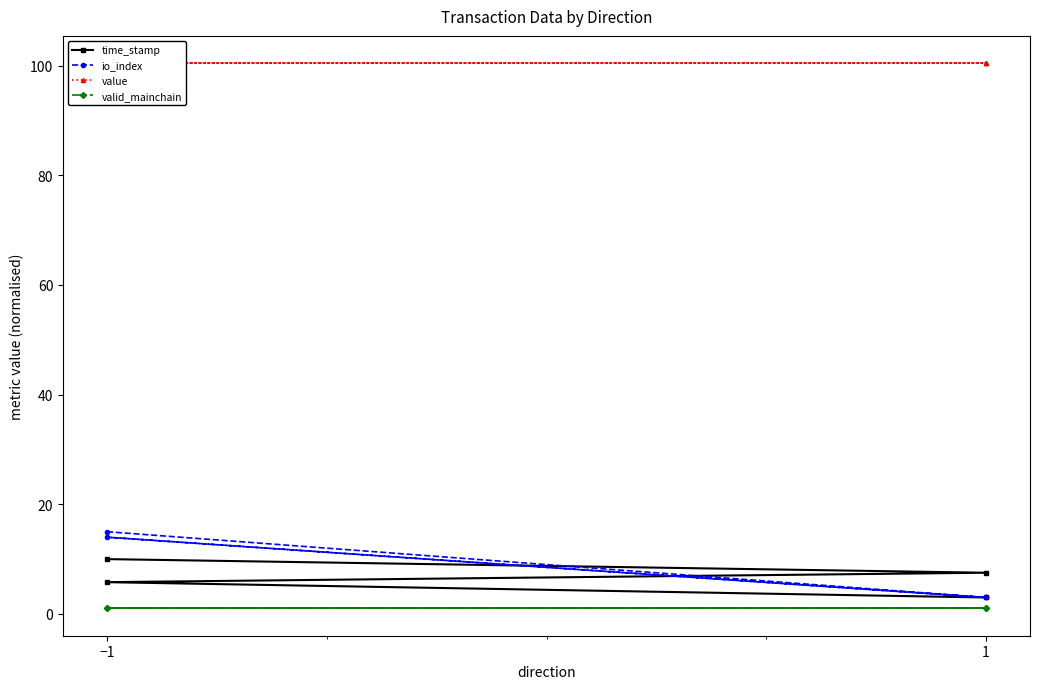

True or false: time_stamp and valid_mainchain cross at least once.

False